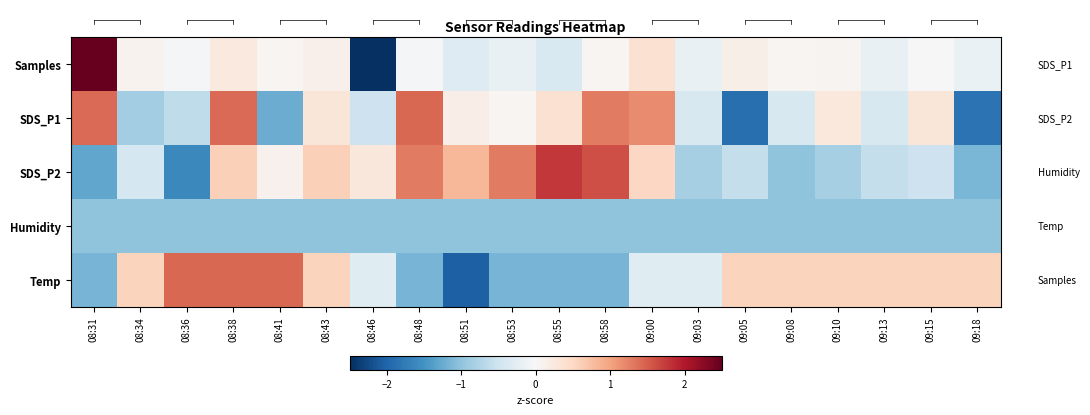

Reading left to right, what are all the values shown in this chart?

Samples: 08:31=3.3	08:34=0.1	08:36=-0.0	08:38=0.2	08:41=0.0	08:43=0.1	08:46=-3.0	08:48=-0.0	08:51=-0.3	08:53=-0.2	08:55=-0.4	08:58=0.0	09:00=0.4	09:03=-0.2	09:05=0.2	09:08=0.0	09:10=0.1	09:13=-0.2	09:15=-0.0	09:18=-0.2
SDS_P1: 08:31=1.4	08:34=-0.9	08:36=-0.6	08:38=1.4	08:41=-1.2	08:43=0.3	08:46=-0.5	08:48=1.4	08:51=0.2	08:53=0.0	08:55=0.4	08:58=1.3	09:00=1.2	09:03=-0.4	09:05=-1.9	09:08=-0.4	09:10=0.3	09:13=-0.4	09:15=0.3	09:18=-1.9
SDS_P2: 08:31=-1.3	08:34=-0.4	08:36=-1.6	08:38=0.6	08:41=0.1	08:43=0.6	08:46=0.3	08:48=1.3	08:51=0.8	08:53=1.3	08:55=1.8	08:58=1.6	09:00=0.5	09:03=-0.8	09:05=-0.6	09:08=-1.0	09:10=-0.8	09:13=-0.6	09:15=-0.5	09:18=-1.1
Humidity: 08:31=-1.0	08:34=-1.0	08:36=-1.0	08:38=-1.0	08:41=-1.0	08:43=-1.0	08:46=-1.0	08:48=-1.0	08:51=-1.0	08:53=-1.0	08:55=-1.0	08:58=-1.0	09:00=-1.0	09:03=-1.0	09:05=-1.0	09:08=-1.0	09:10=-1.0	09:13=-1.0	09:15=-1.0	09:18=-1.0
Temp: 08:31=-1.2	08:34=0.6	08:36=1.4	08:38=1.4	08:41=1.4	08:43=0.6	08:46=-0.3	08:48=-1.2	08:51=-2.0	08:53=-1.2	08:55=-1.2	08:58=-1.2	09:00=-0.3	09:03=-0.3	09:05=0.6	09:08=0.6	09:10=0.6	09:13=0.6	09:15=0.6	09:18=0.6